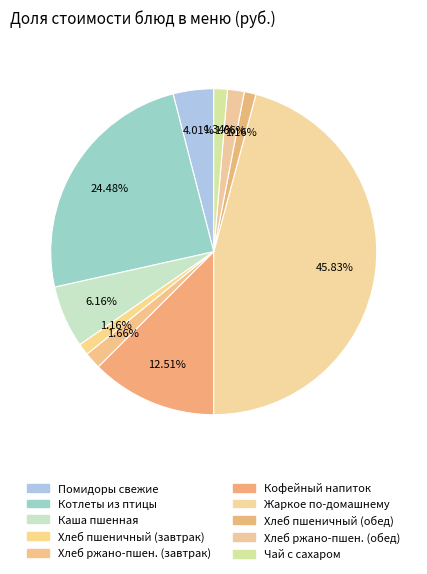

Which category has the smallest portion of the pie?

Хлеб пшеничный (завтрак)